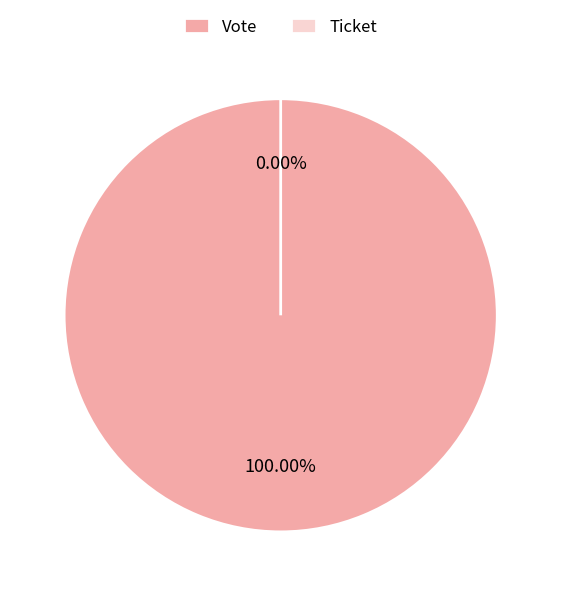

What percentage is the Vote slice, to the nearest percent?

100%